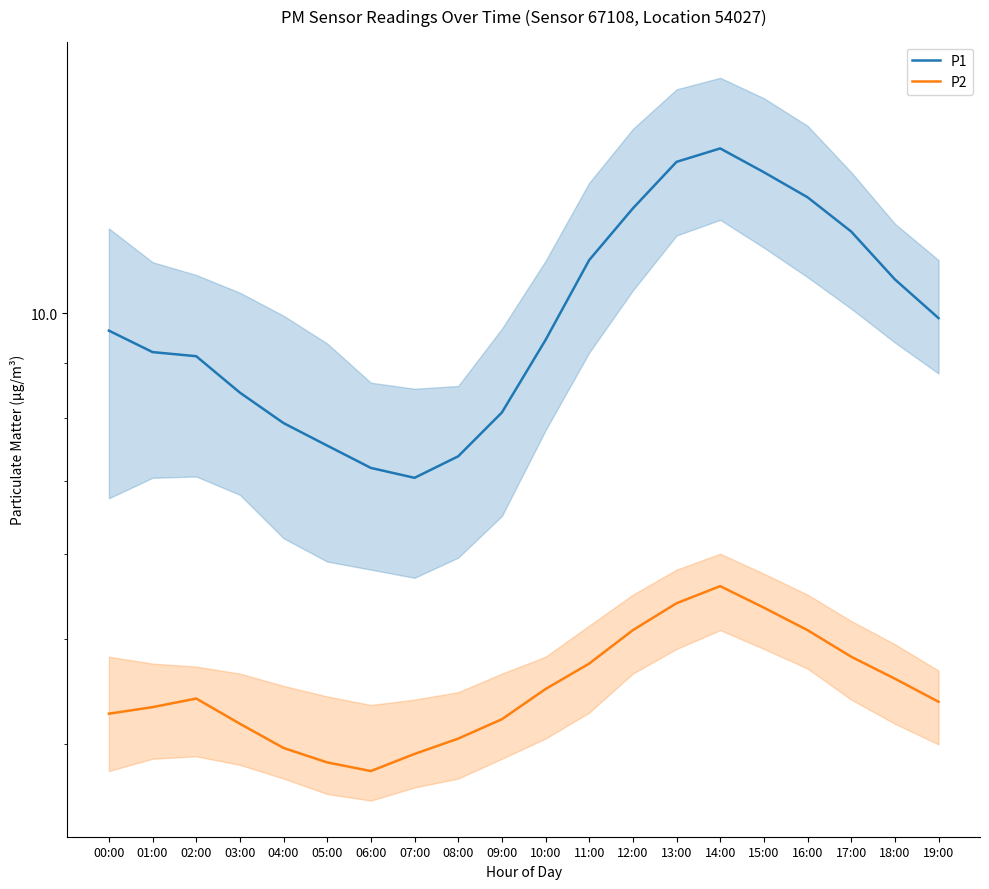

What is the total value across all series at 12:00?

17.6